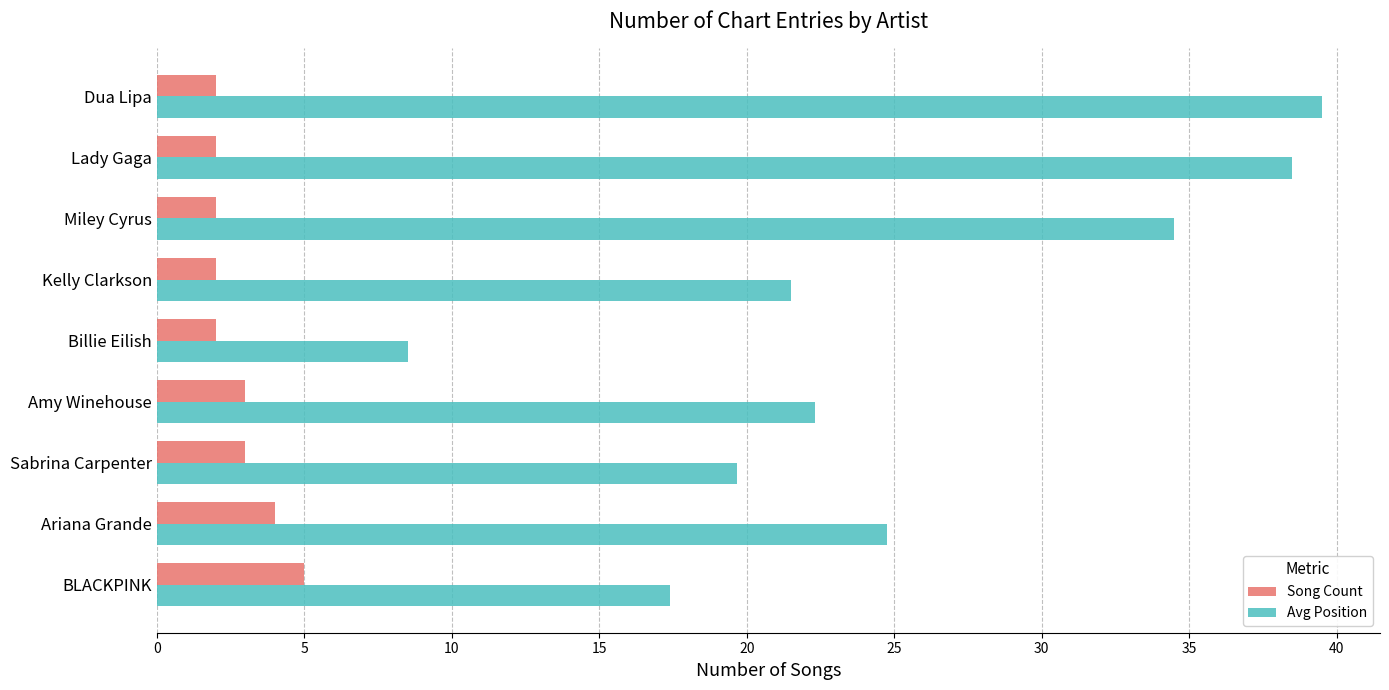

Is the value of Avg Position at Miley Cyrus greater than the value of Song Count at Kelly Clarkson?

Yes